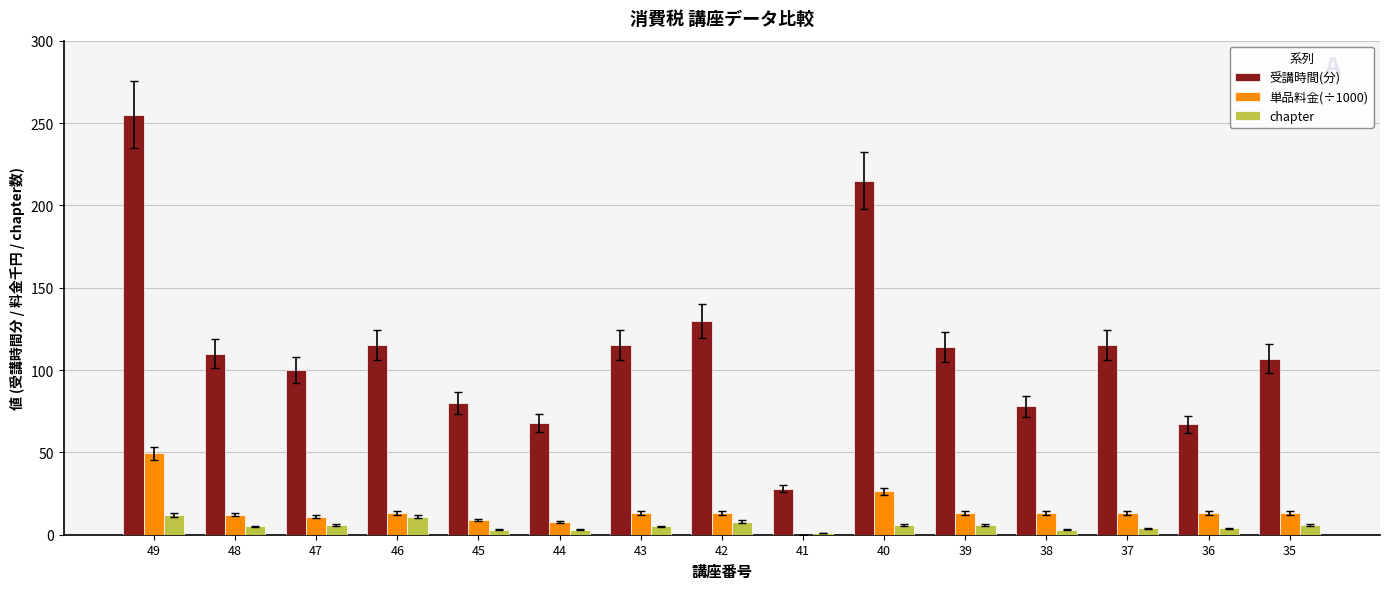

Which series changed the most between 48 and 36?

受講時間(分)